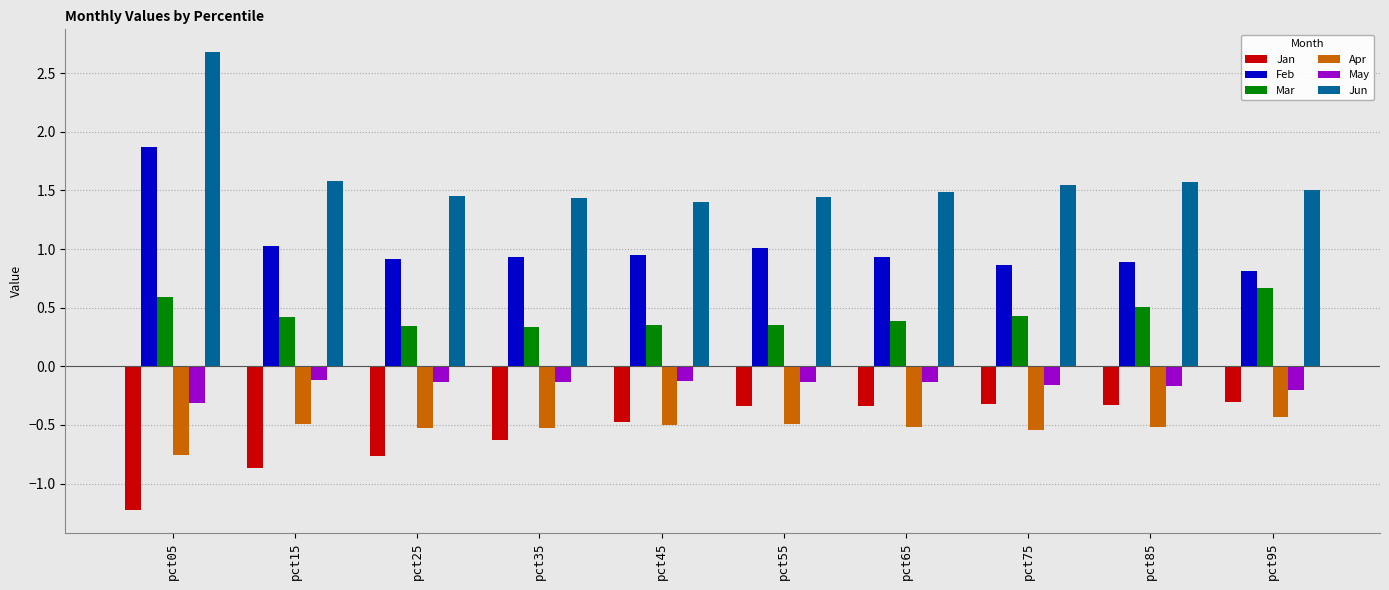

Is the value of Apr at pct65 greater than the value of Mar at pct15?

No